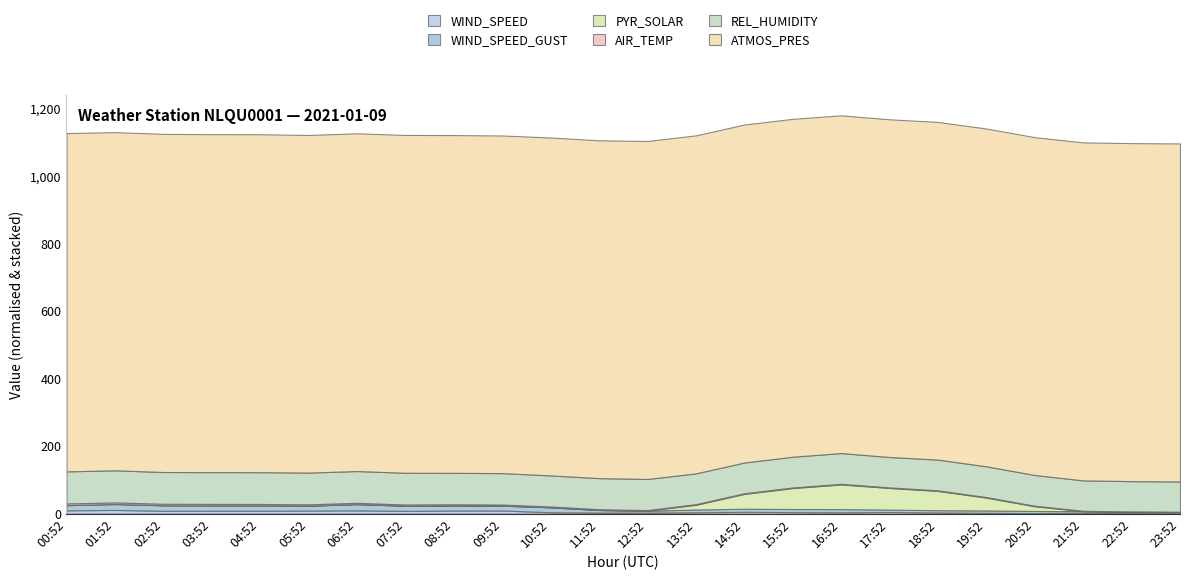

What is the sum of all WIND_SPEED_GUST values?

263.5